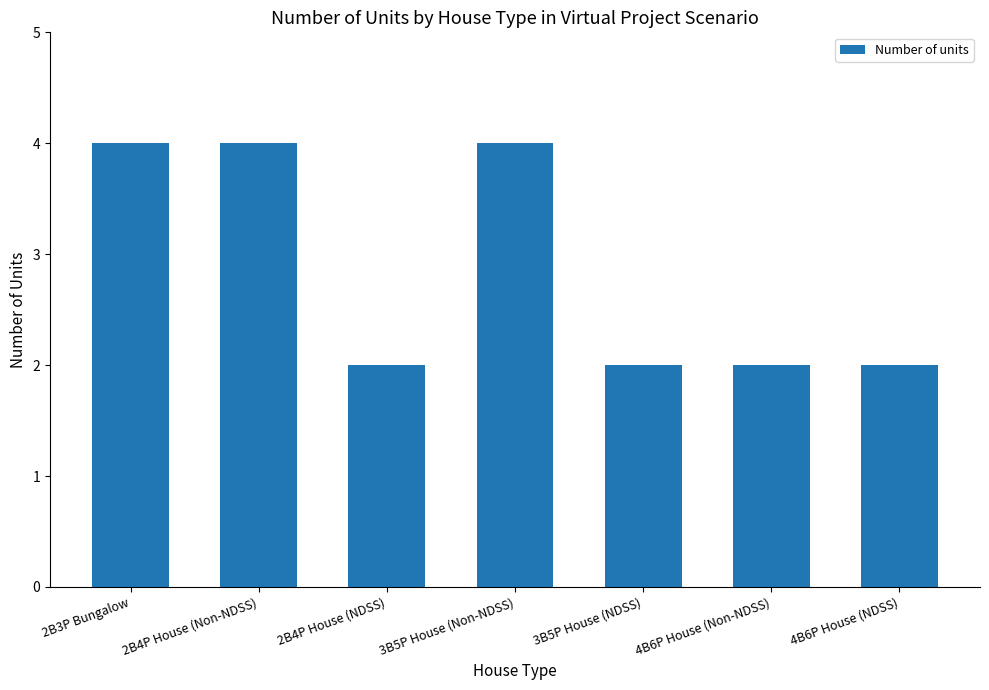

What is the label of the 1st bar from the right?

4B6P House (NDSS)